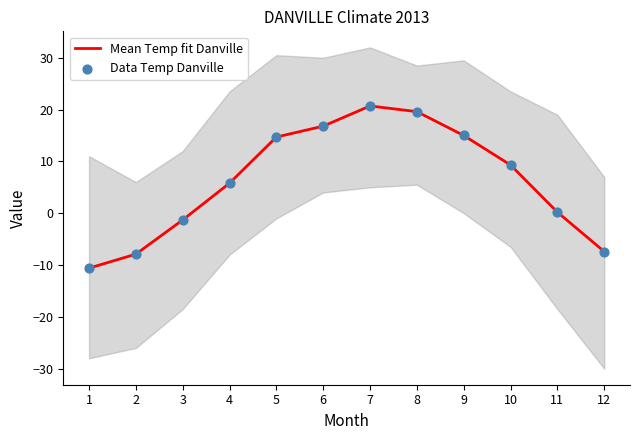

At how many categories does at least one series exceed 10?

5